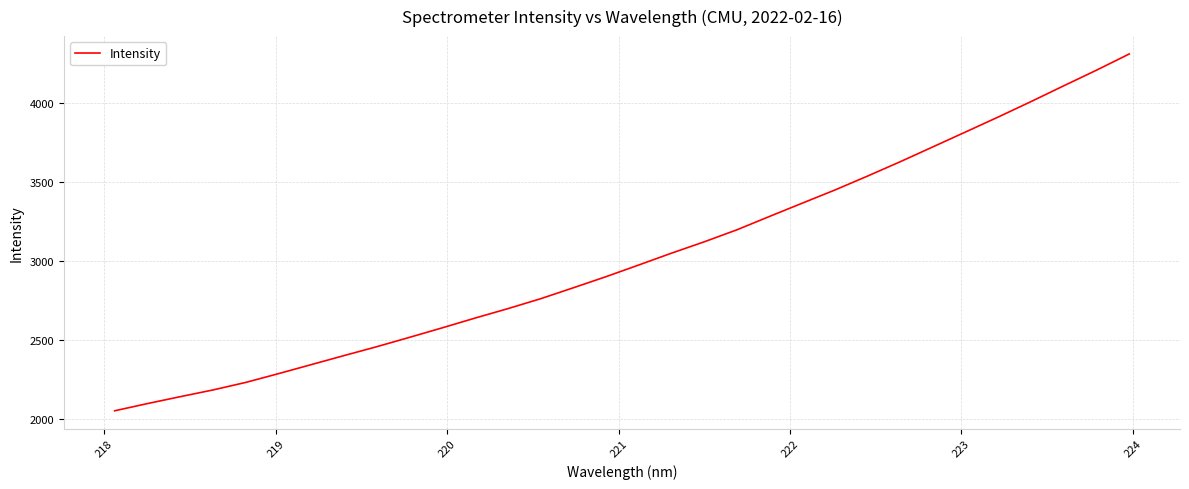

What is the smallest value displayed?

2053.5